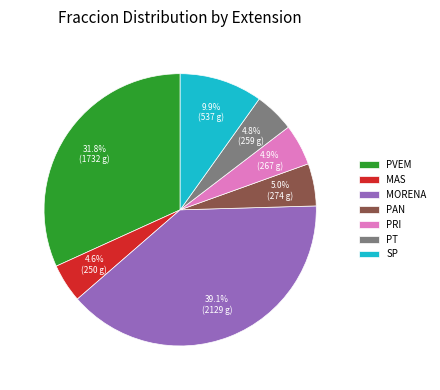

What is the largest slice in the pie chart?

MORENA